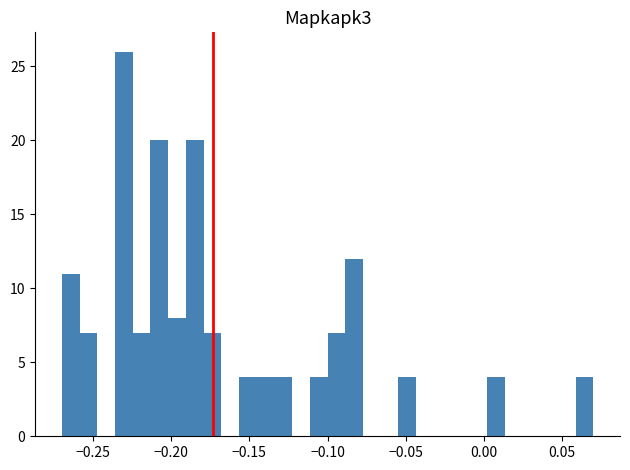

Read against the x-axis, roughly where is the centre of the tallest bar?

-0.230